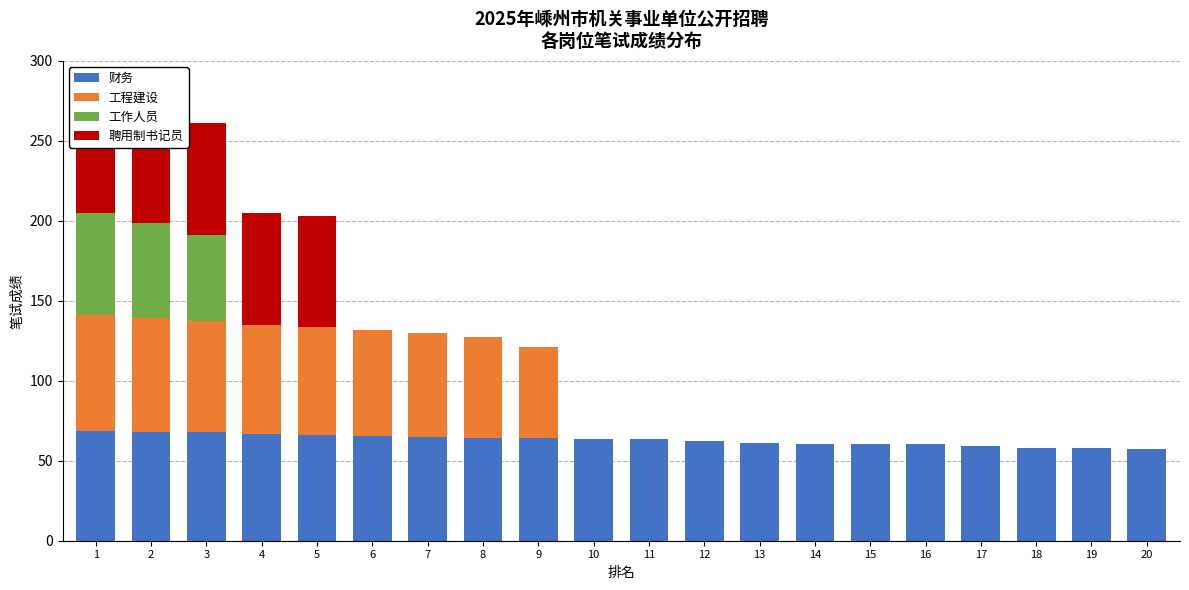

What is the difference between the maximum and second lowest values in the 工作人员 series?

63.9